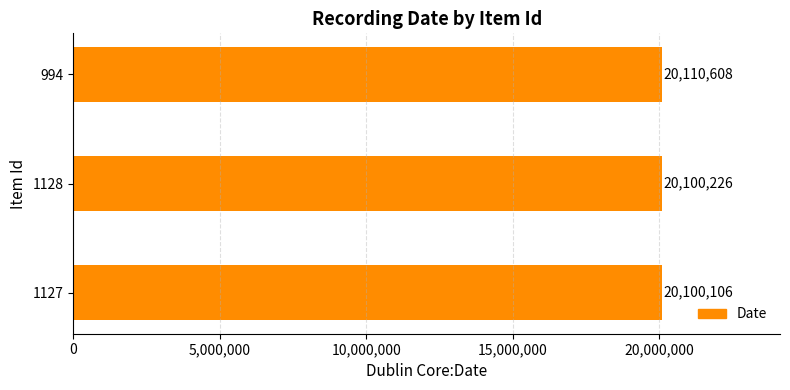

The chart shows a value of 20110608 at 994. True or false?

True